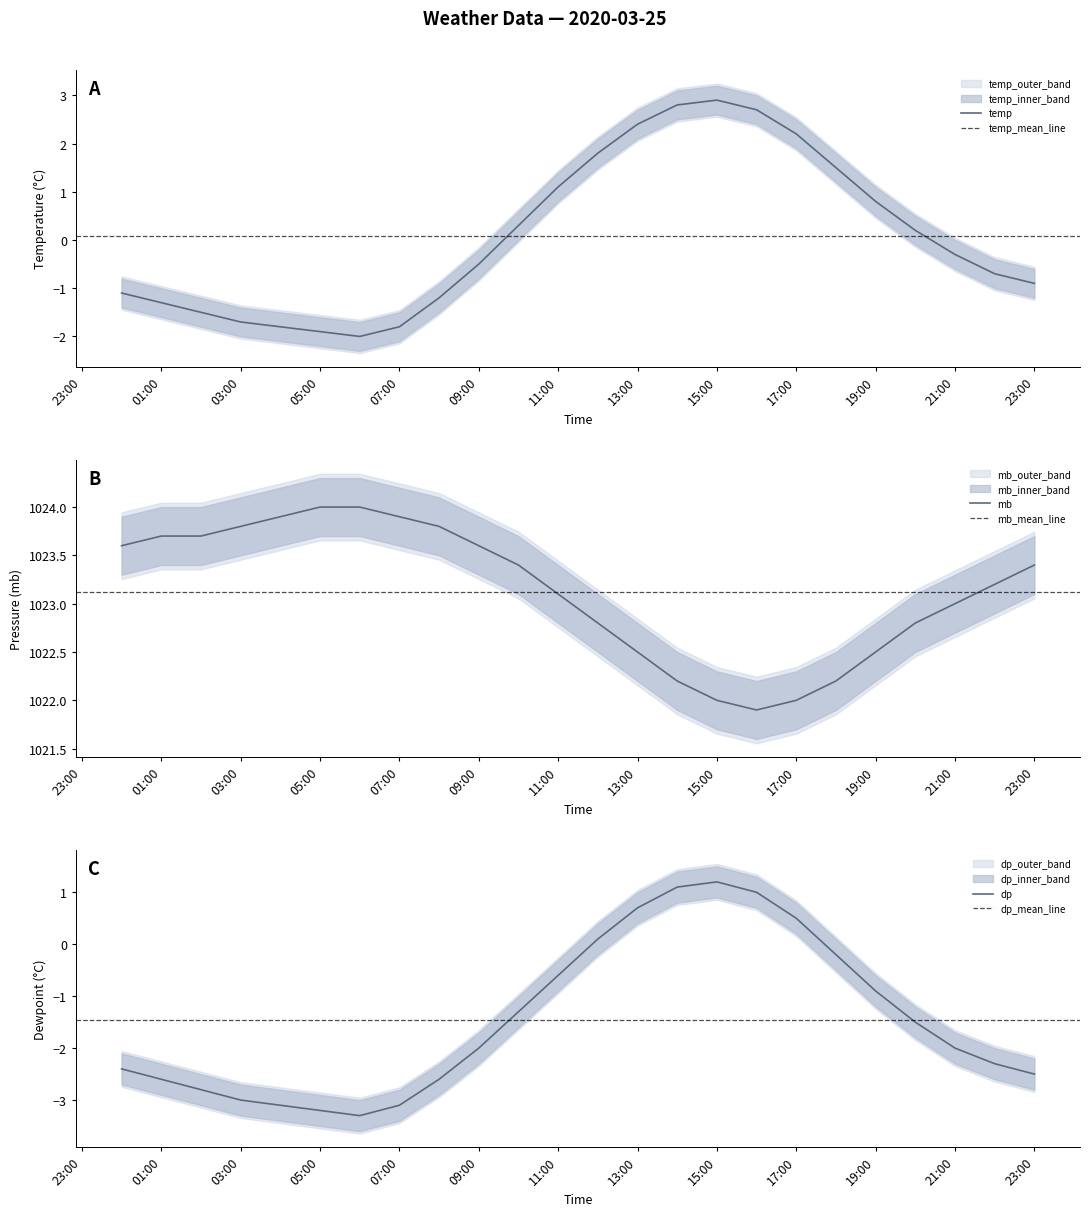

Which series has the widest spread of values?

temp